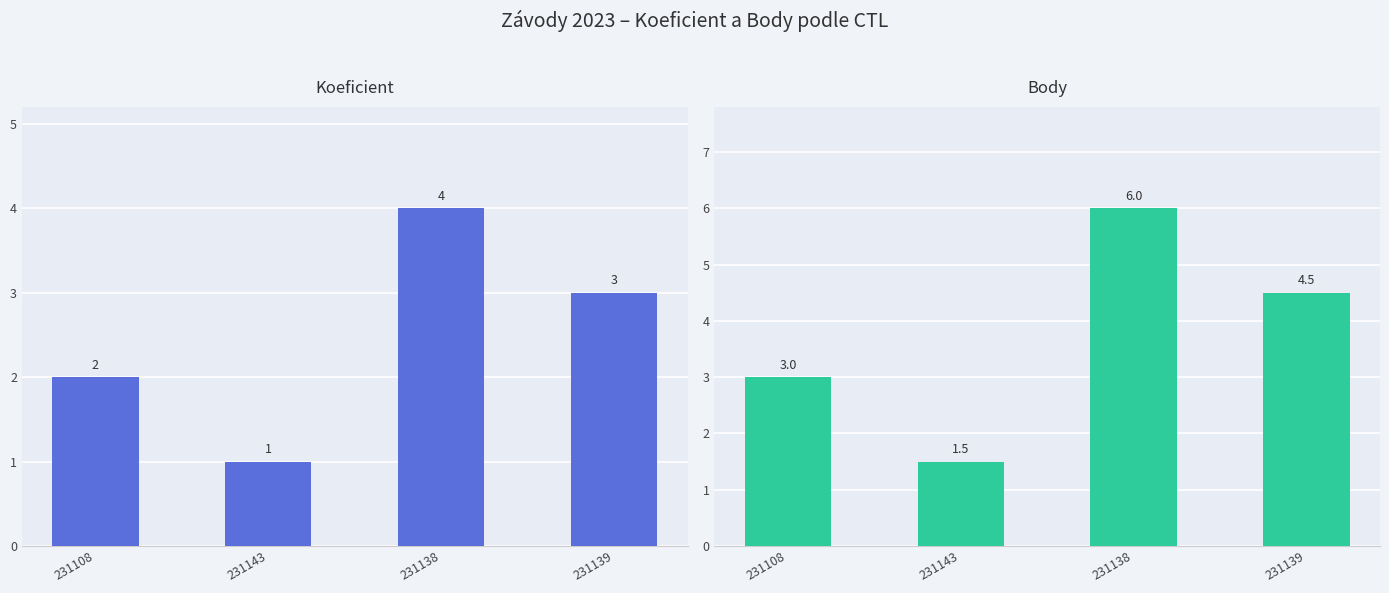

What is the difference between the maximum and minimum values in the Body series?

4.5